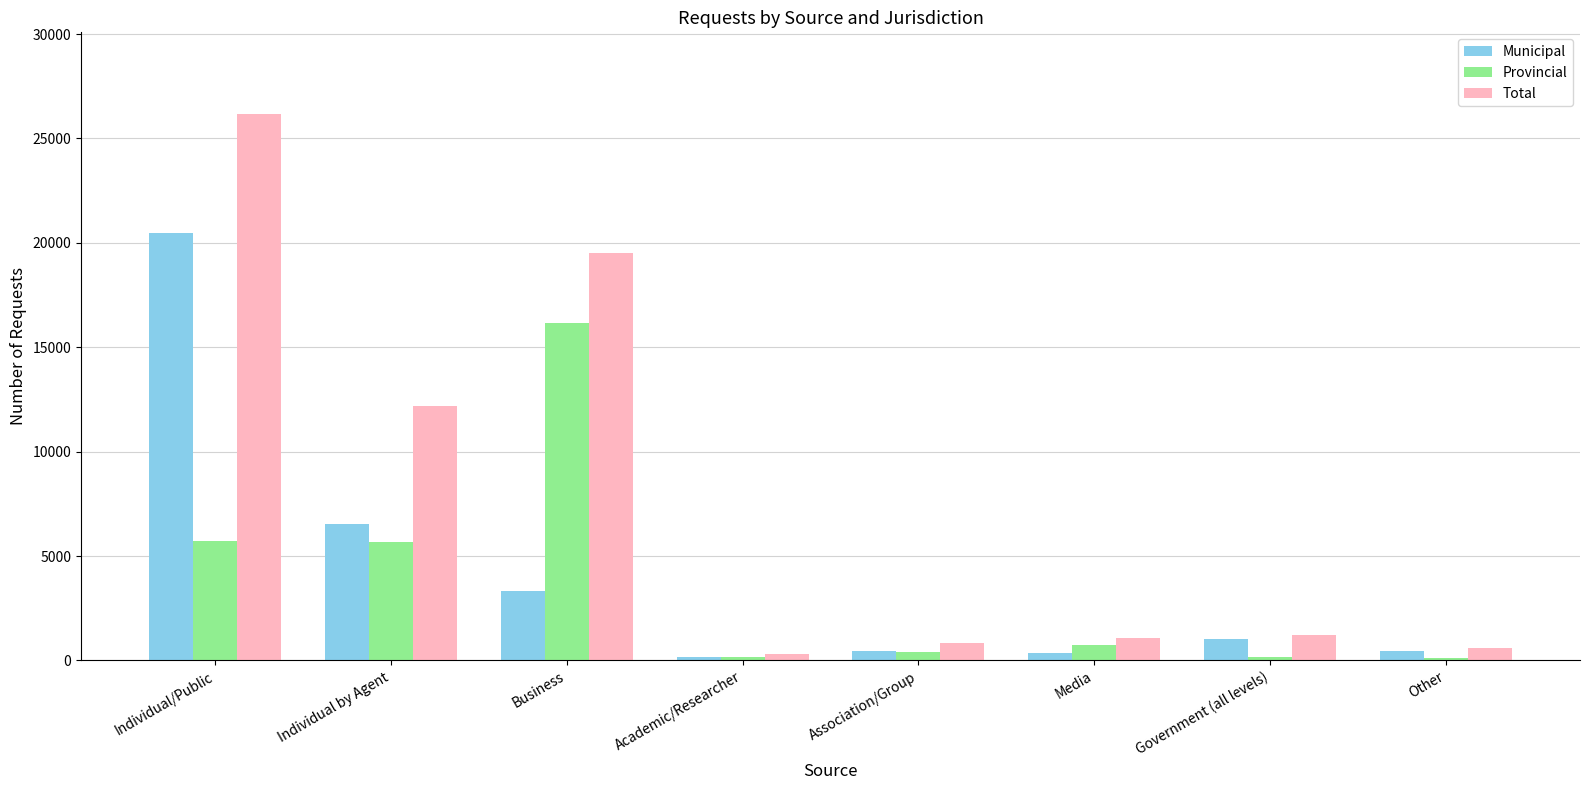

What is the label of the 7th bar from the left?

Government (all levels)